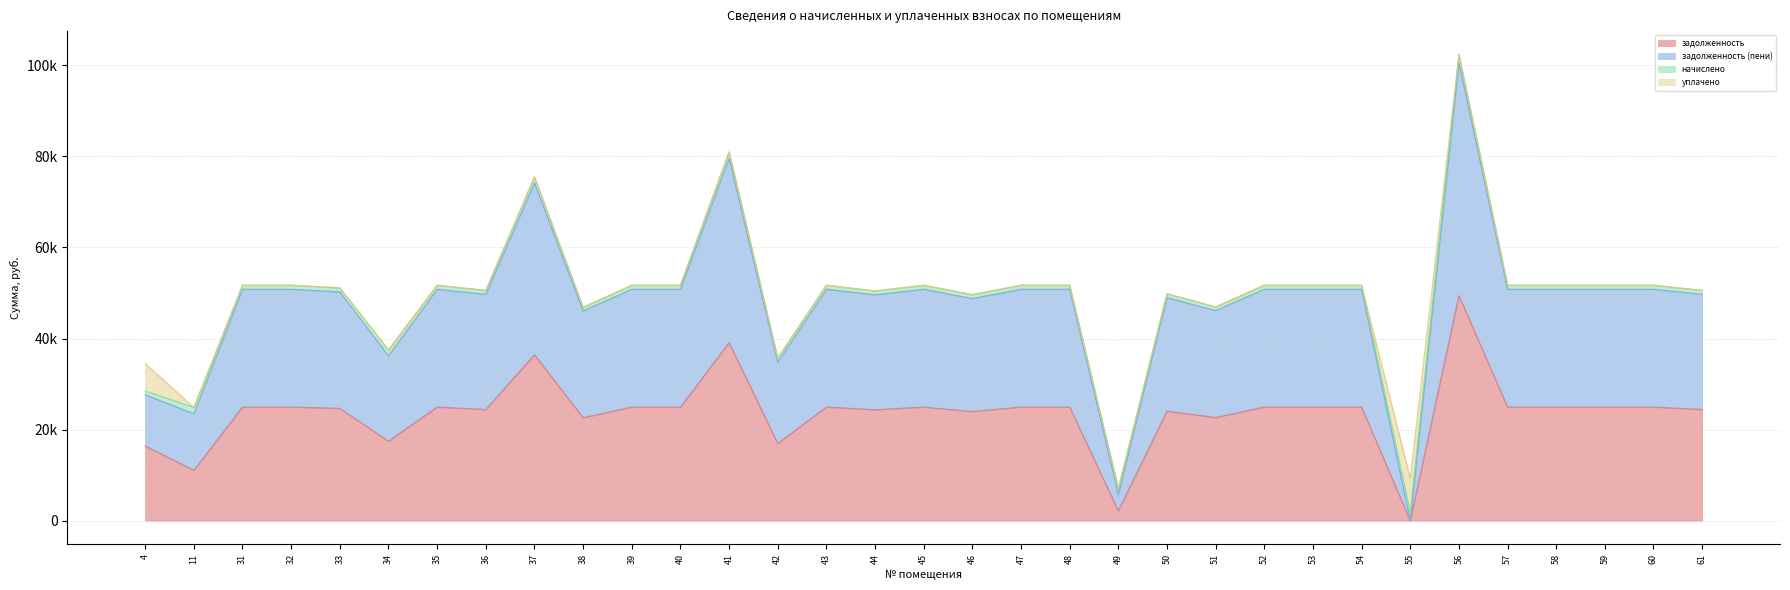

Does the chart have visible grid lines?

Yes